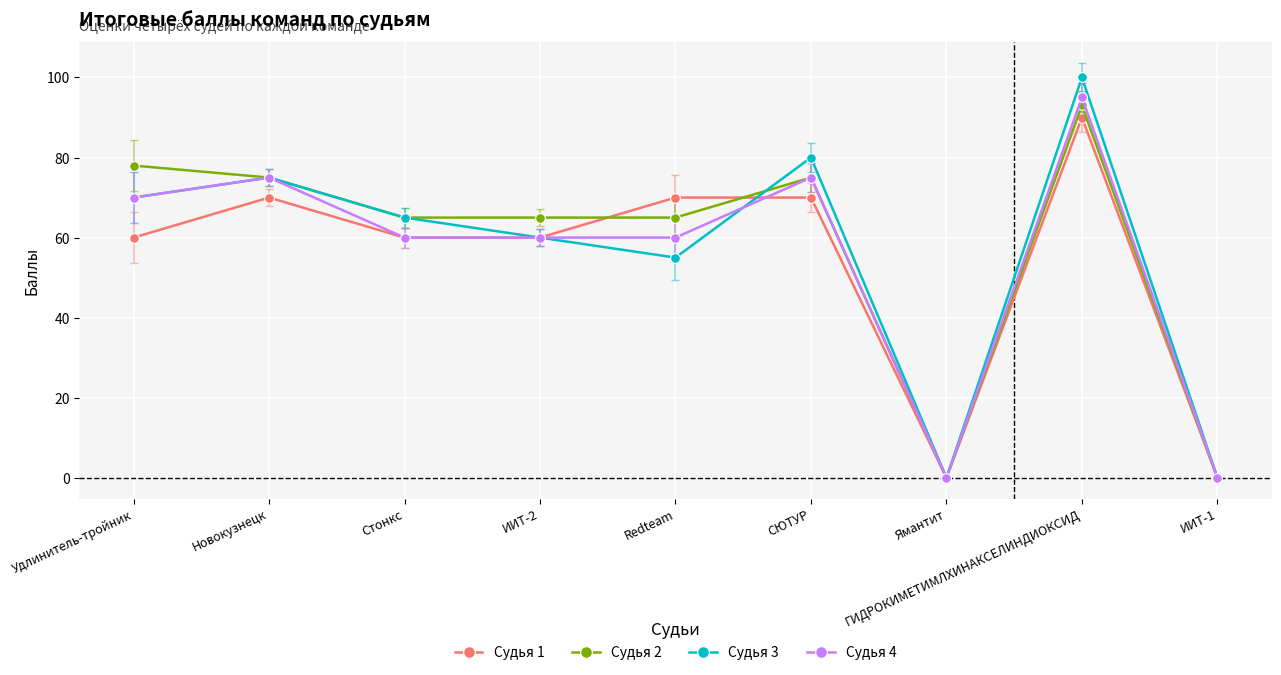

What are all the series names shown in the legend?

Судья 1, Судья 2, Судья 3, Судья 4